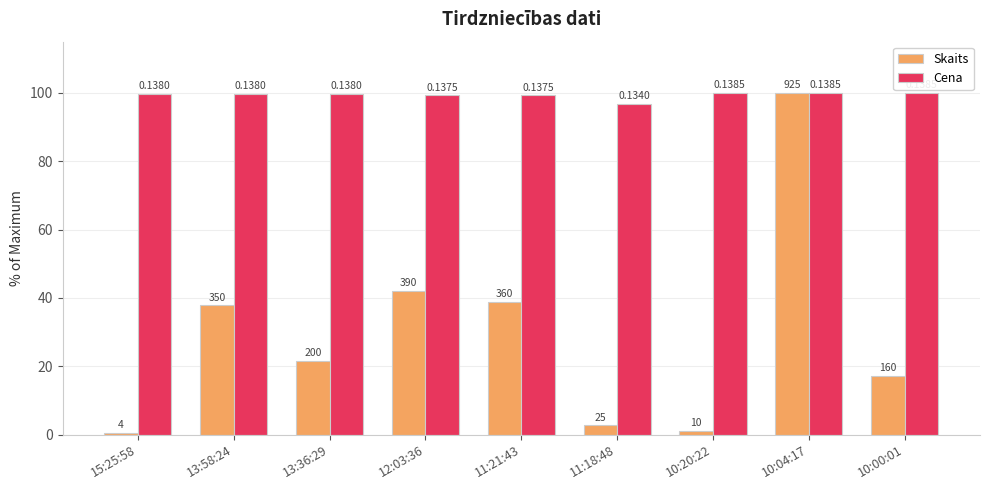

What is the smallest value displayed?

0.4